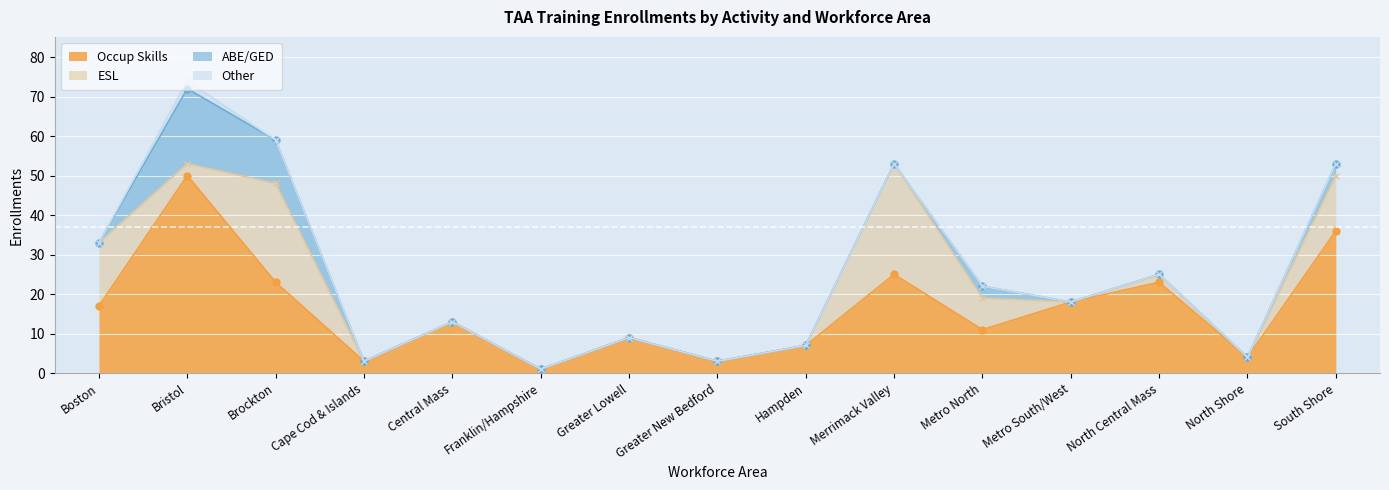

What is the sum of the Occup Skills values at Greater Lowell and Cape Cod & Islands?

12